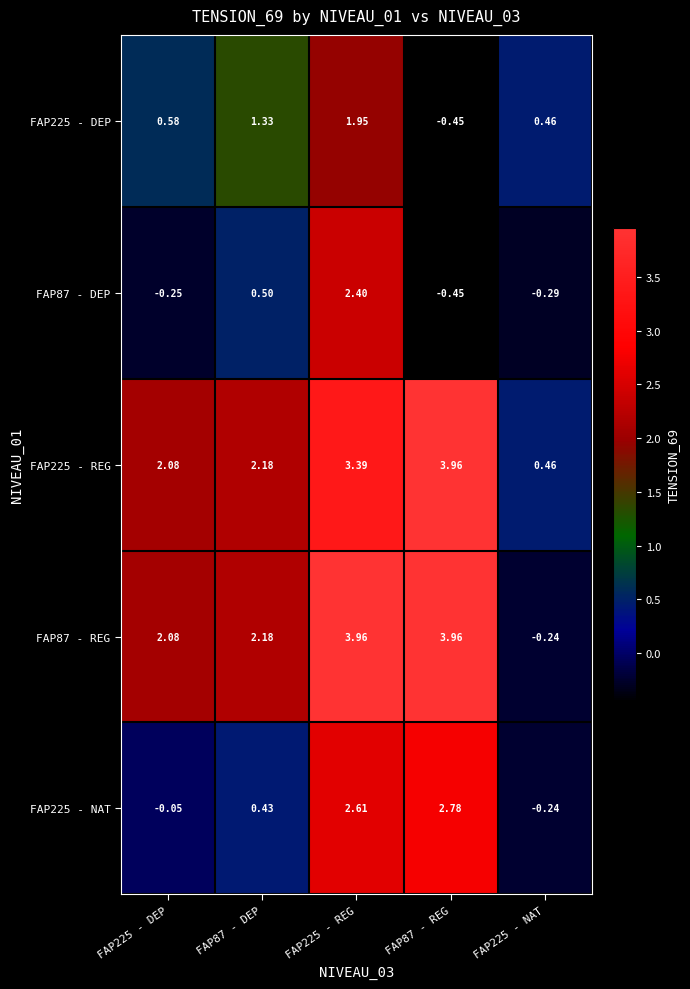

How many values in FAP87 - REG are below zero?

1